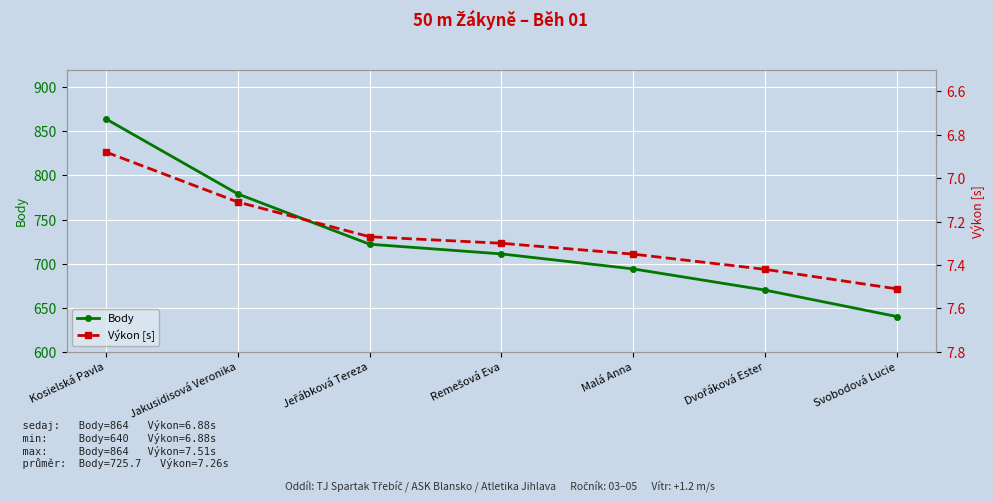

What are all the series names shown in the legend?

Body, Výkon [s]